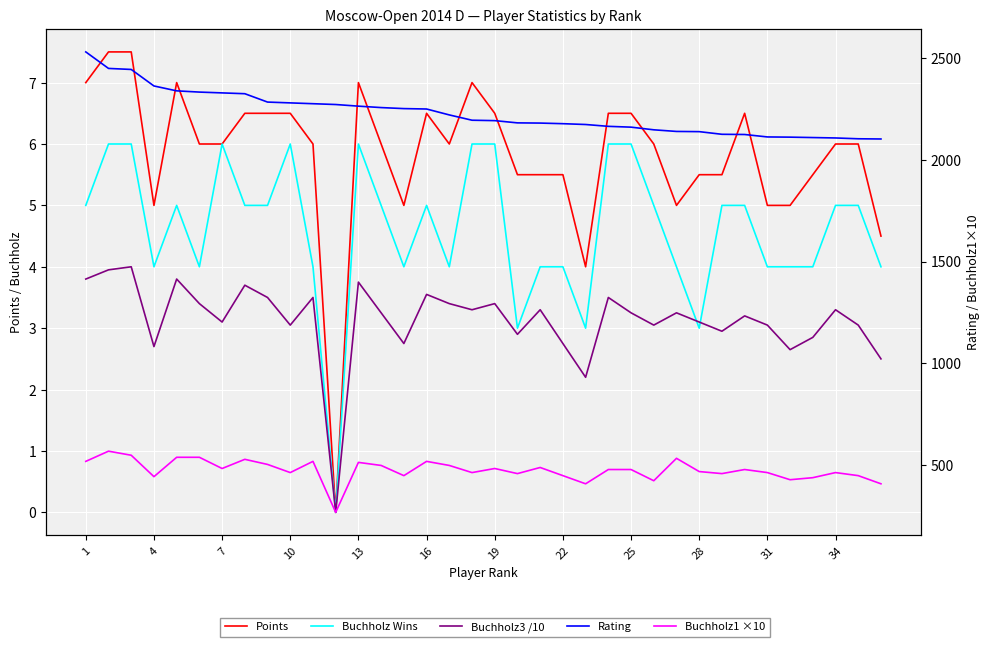

The Buchholz3 /10 series shows 3.0 at 28. True or false?

True